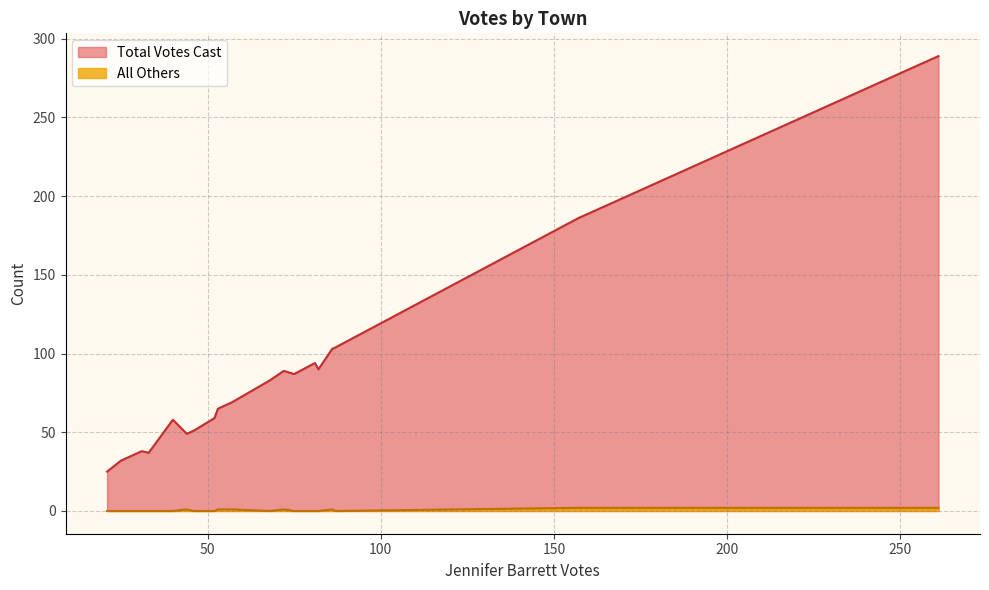

What is the greatest value displayed?

289